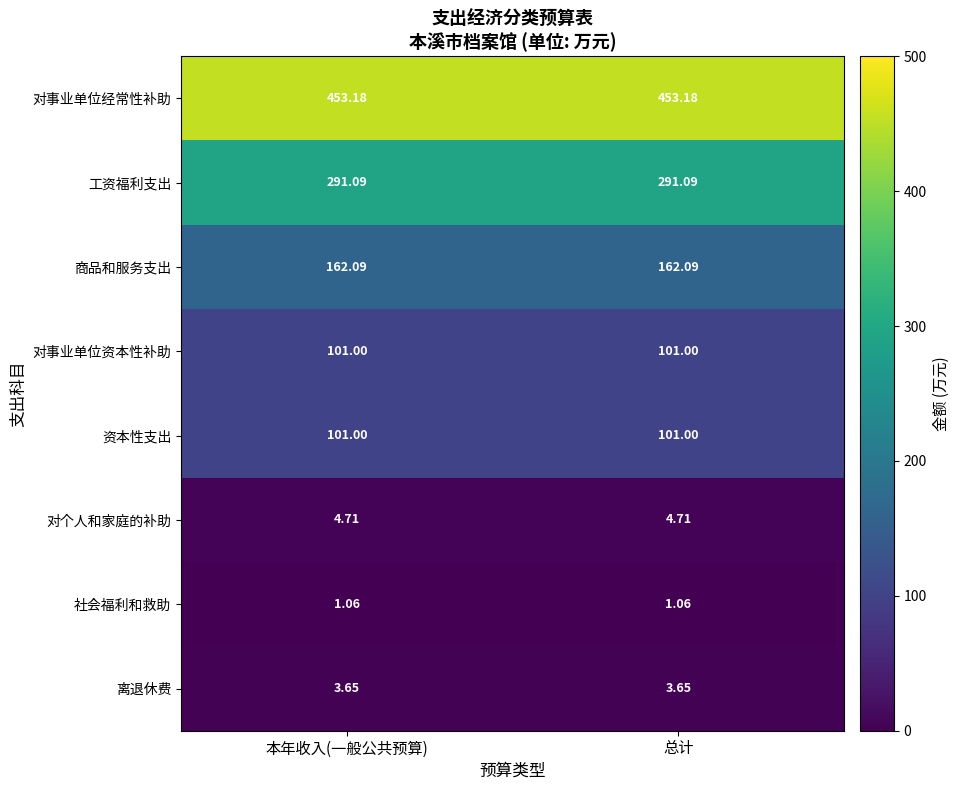

Which series has the largest total across all categories?

对事业单位经常性补助